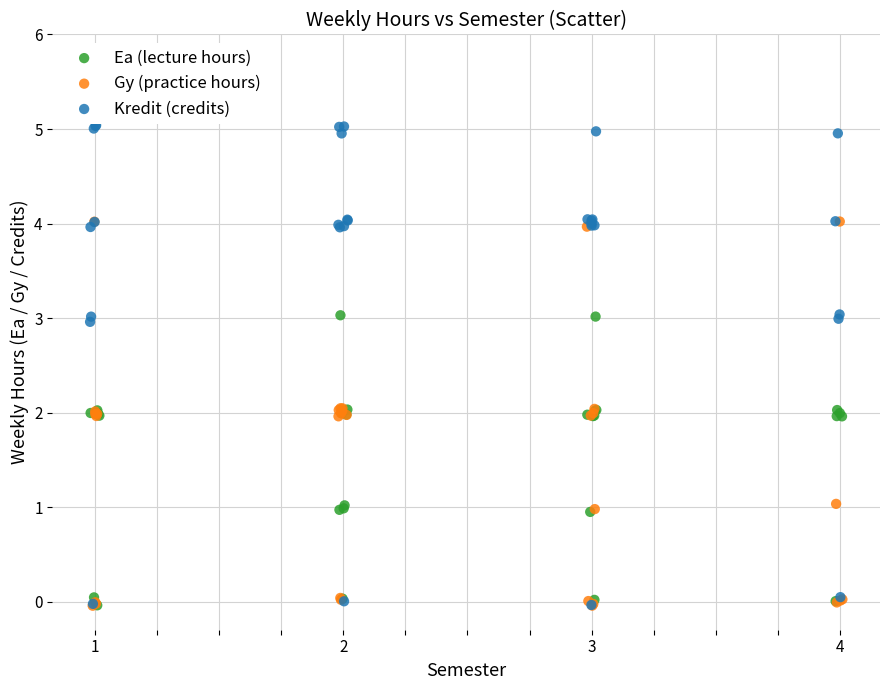

What are all the series names shown in the legend?

Ea (lecture hours), Gy (practice hours), Kredit (credits)